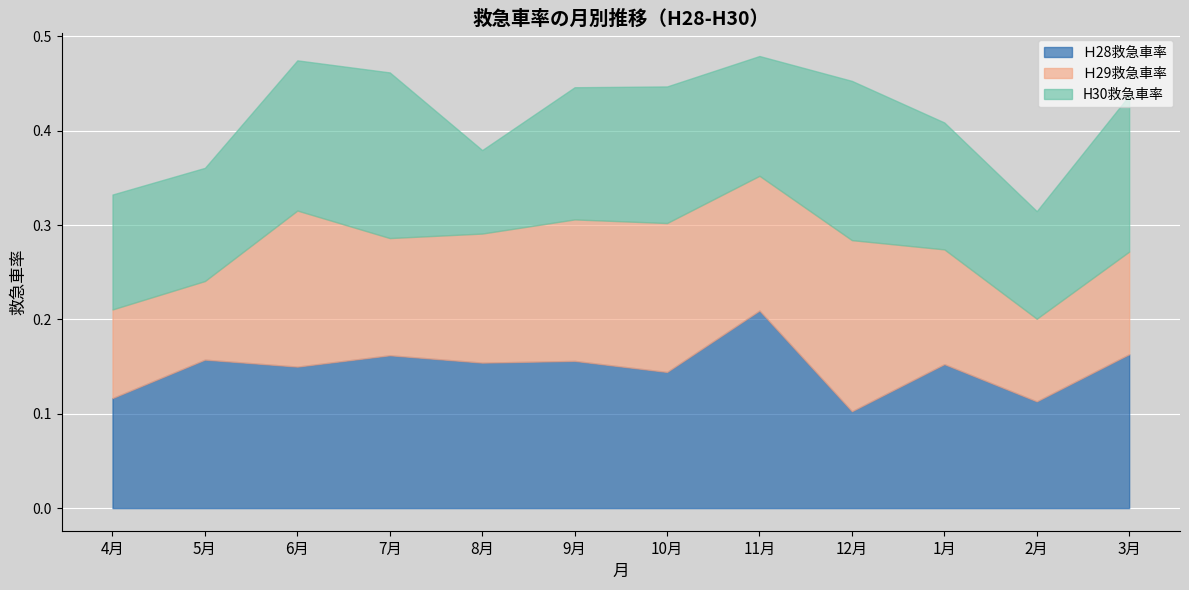

How many series are shown in this chart?

3